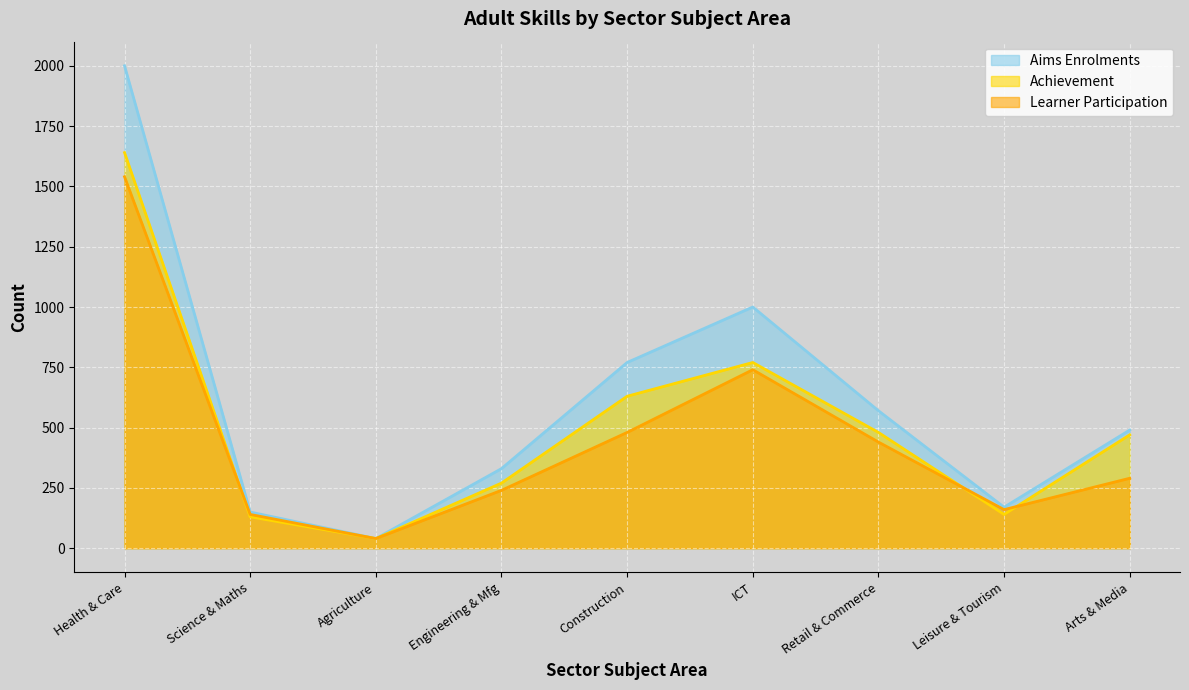

In Learner Participation, how many points are higher than both neighbors (excluding endpoints)?

1